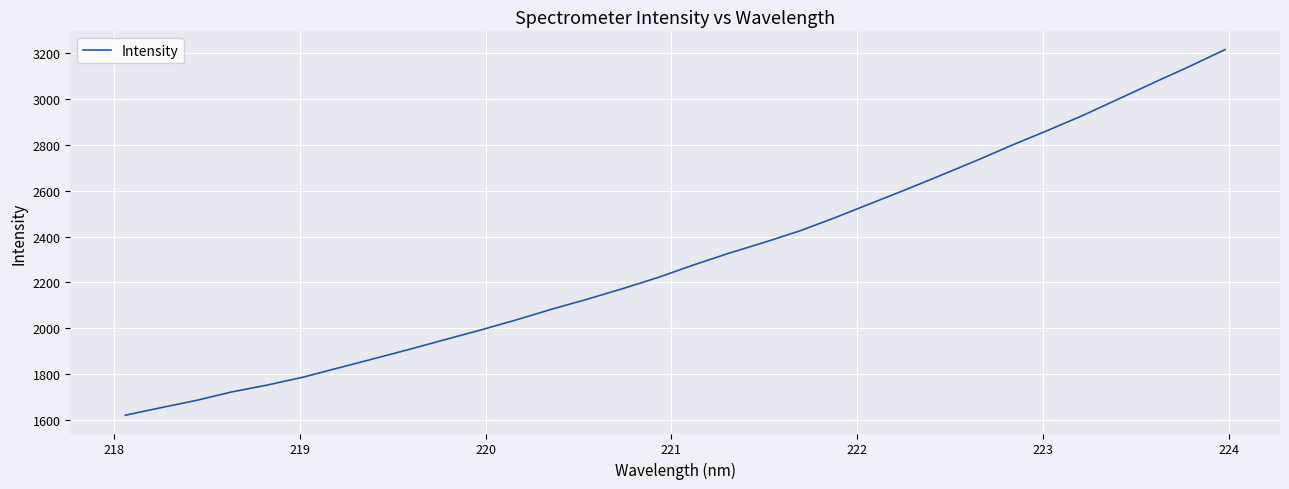

What is the smallest value displayed?

1620.5